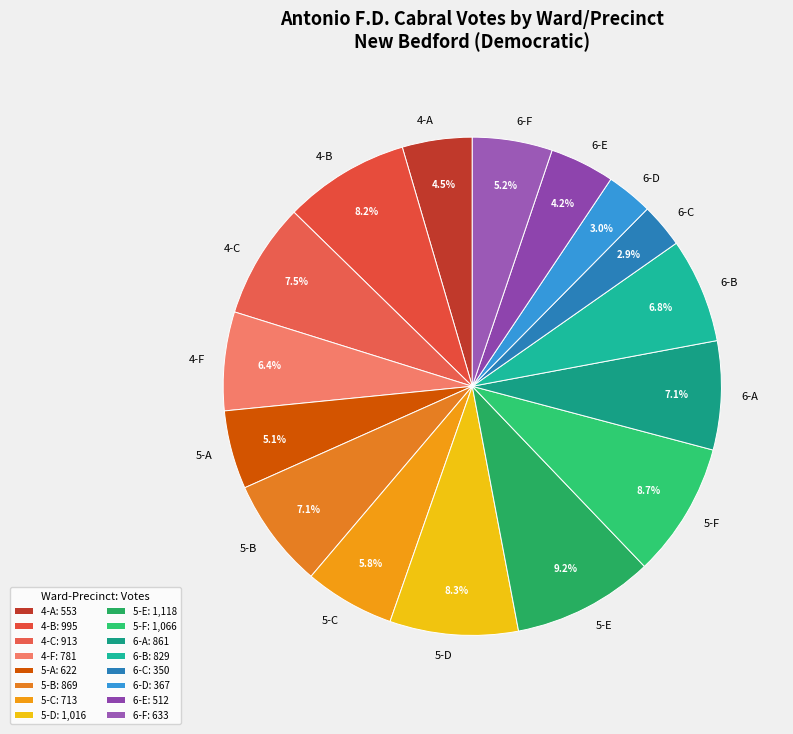

To the nearest percent, what is the combined percentage of 6-F and 5-D?

14%